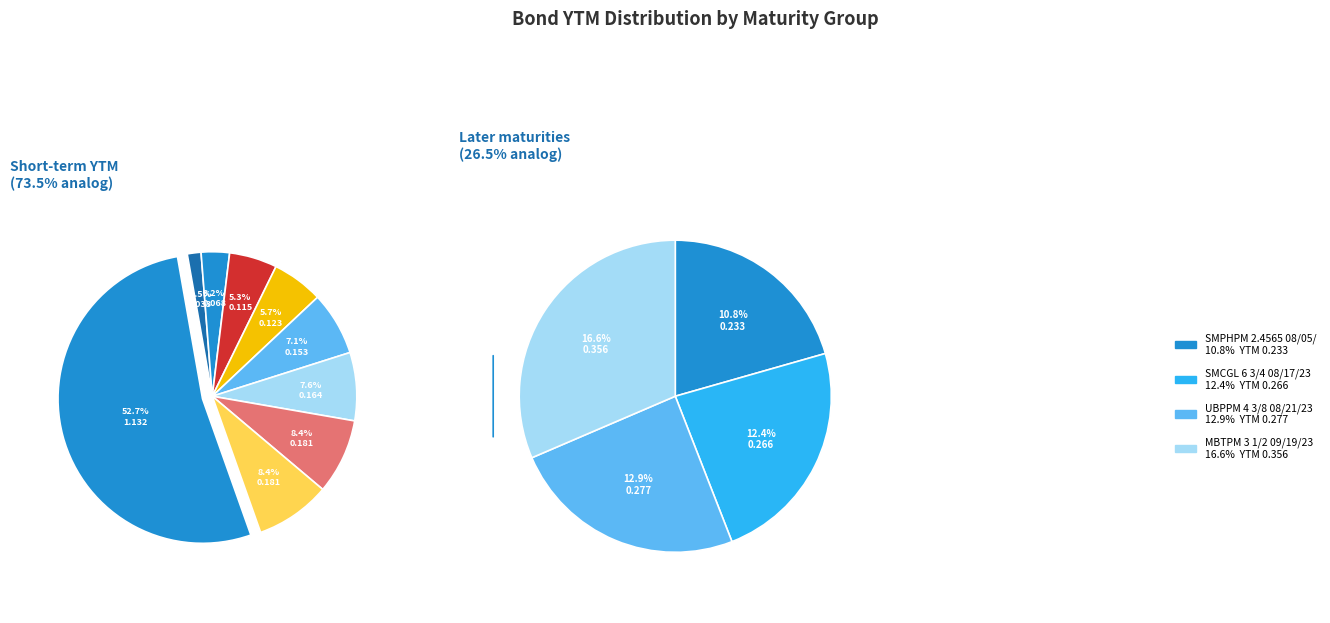

Does BPIPM 3 3/4 05/24/23 represent more than half of the total?

No